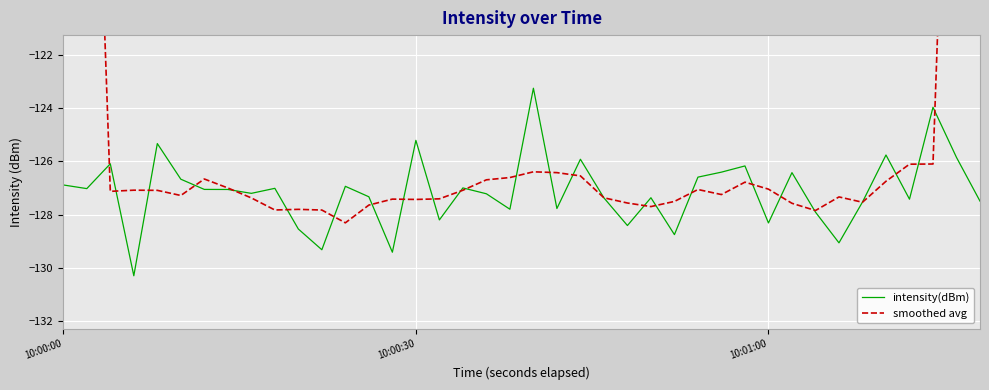

Reading left to right, transcribe all the data shown in this chart.

intensity(dBm): -126.9	-127.0	-126.1	-130.3	-125.3	-126.7	-127.1	-127.1	-127.2	-127.0	-128.5	-129.3	-126.9	-127.3	-129.4	-125.2	-128.2	-127.0	-127.2	-127.8	-123.2	-127.8	-125.9	-127.4	-128.4	-127.4	-128.8	-126.6	-126.4	-126.2	-128.3	-126.4	-127.9	-129.1	-127.5	-125.8	-127.4	-124.0	-125.8	-127.5
smoothed avg: -76.0	-102.1	-127.1	-127.1	-127.1	-127.3	-126.7	-127.0	-127.4	-127.8	-127.8	-127.8	-128.3	-127.6	-127.4	-127.4	-127.4	-127.1	-126.7	-126.6	-126.4	-126.4	-126.5	-127.4	-127.6	-127.7	-127.5	-127.1	-127.2	-126.8	-127.0	-127.6	-127.8	-127.3	-127.5	-126.7	-126.1	-126.1	-100.9	-75.5